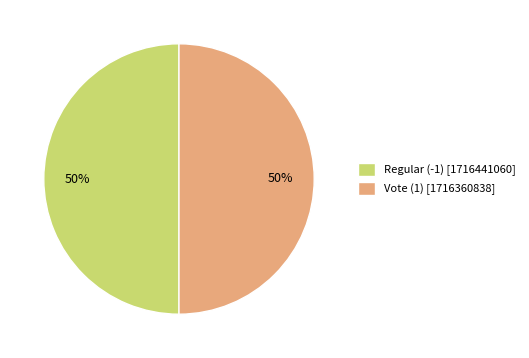

To the nearest percent, what portion does Vote (1) represent?

50%